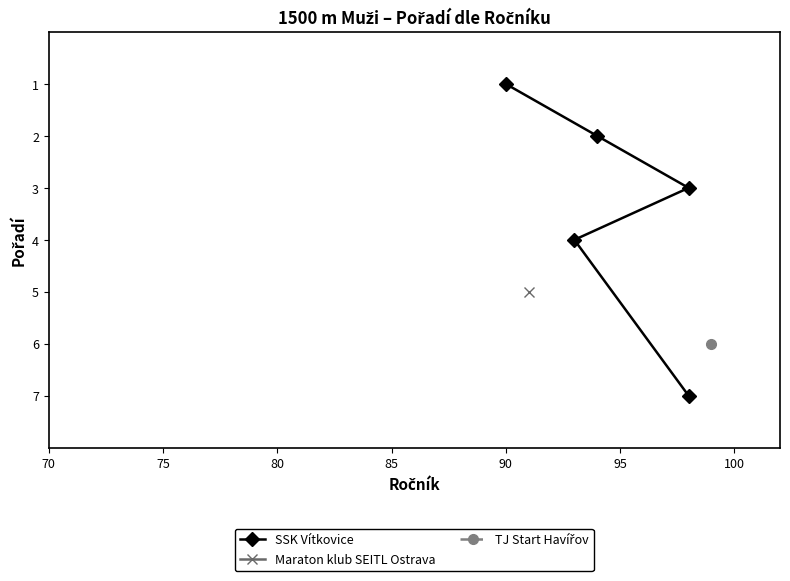

What is the difference between the second highest and second lowest values?

2